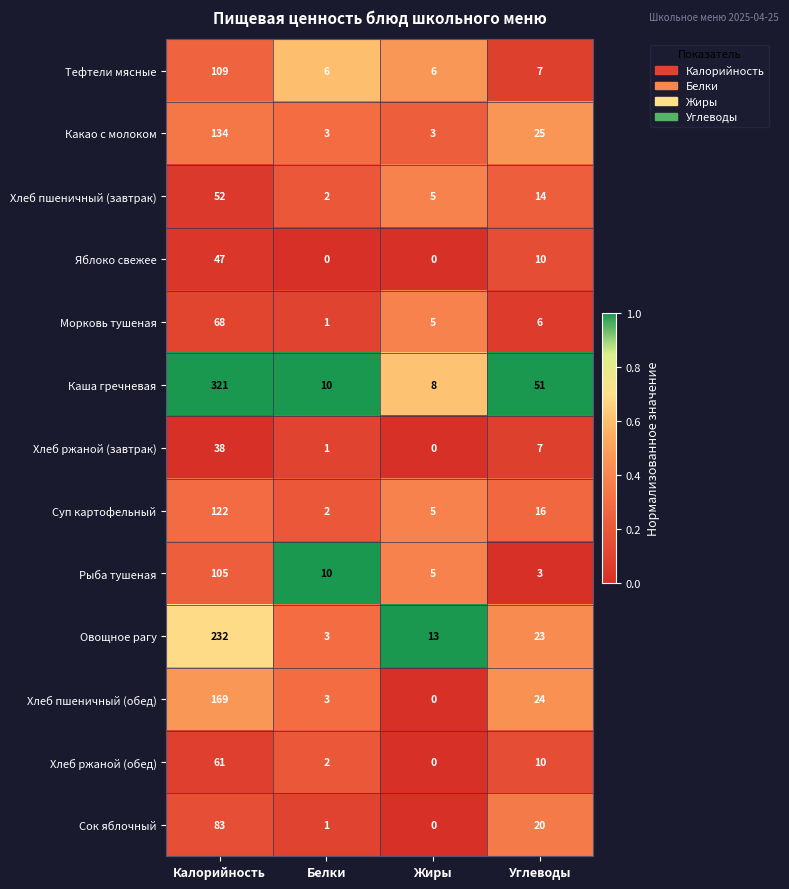

What is the difference between the second highest and minimum values in the Хлеб ржаной (завтрак) series?

7